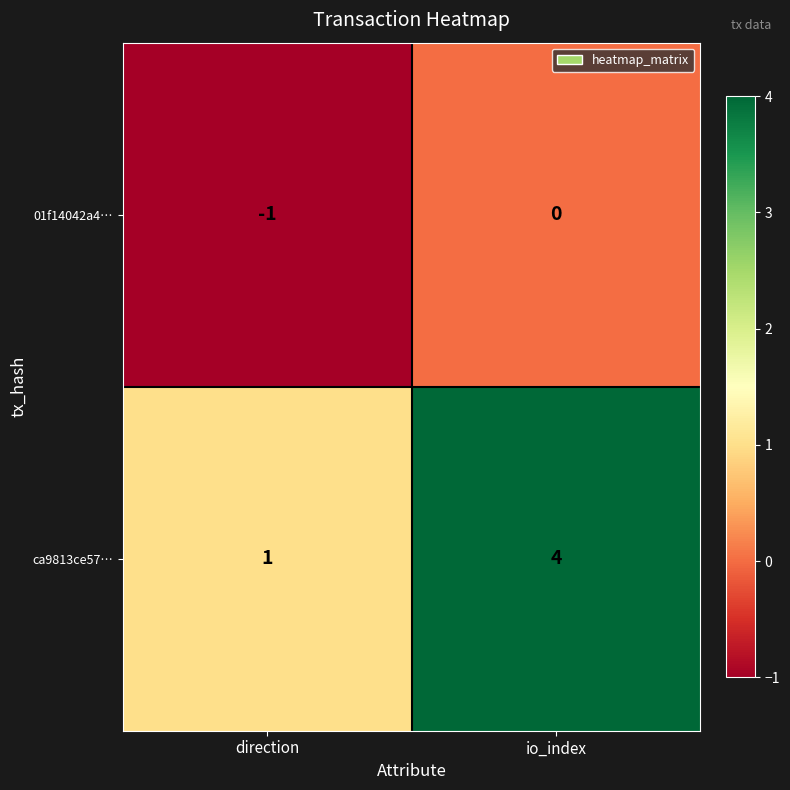

Reading left to right, what are all the values shown in this chart?

01f14042a4…: -1	0
ca9813ce57…: 1	4